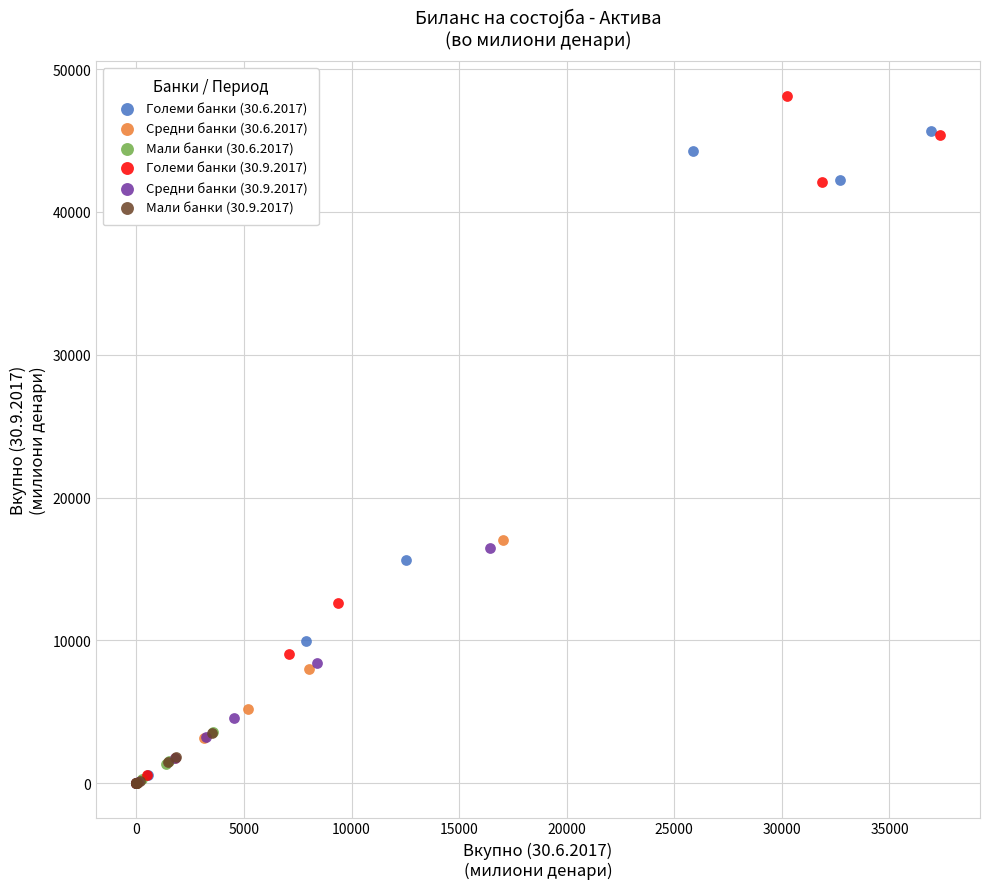

What are all the series names shown in the legend?

Големи банки (30.6.2017), Средни банки (30.6.2017), Мали банки (30.6.2017), Големи банки (30.9.2017), Средни банки (30.9.2017), Мали банки (30.9.2017)